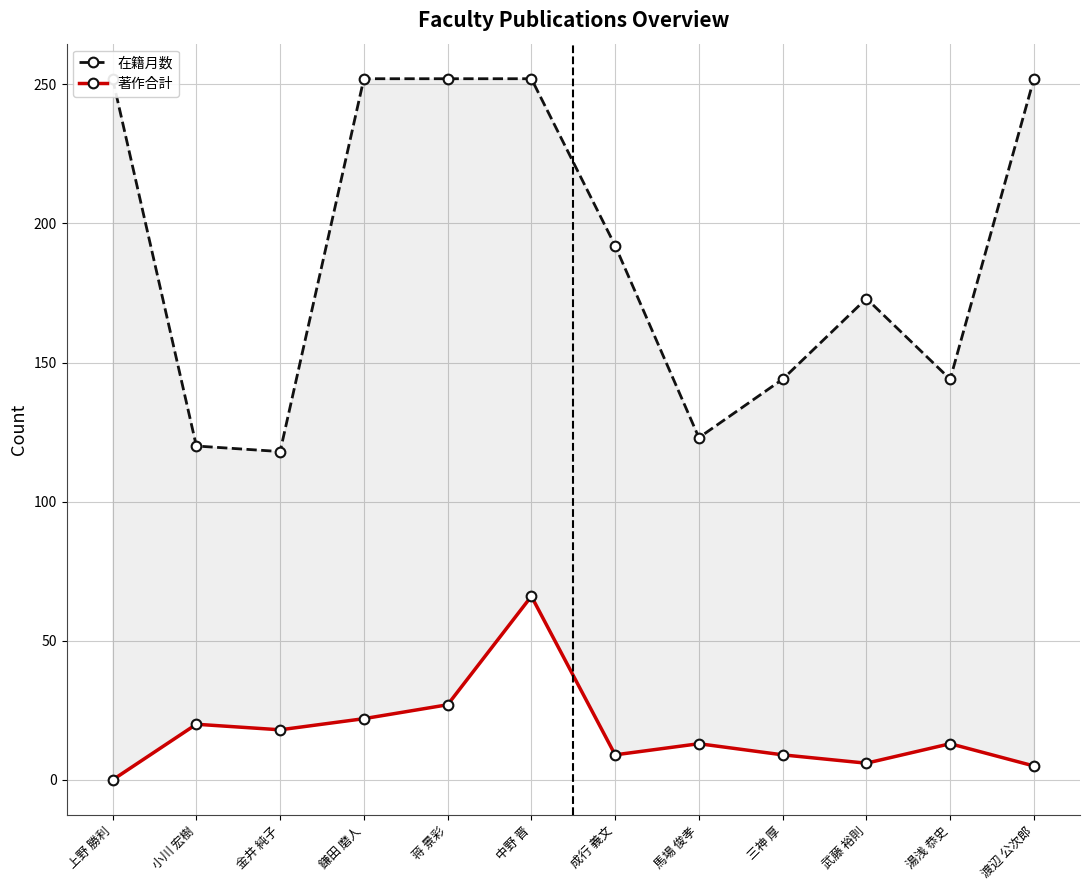

What are all the series names shown in the legend?

在籍月数, 著作合計